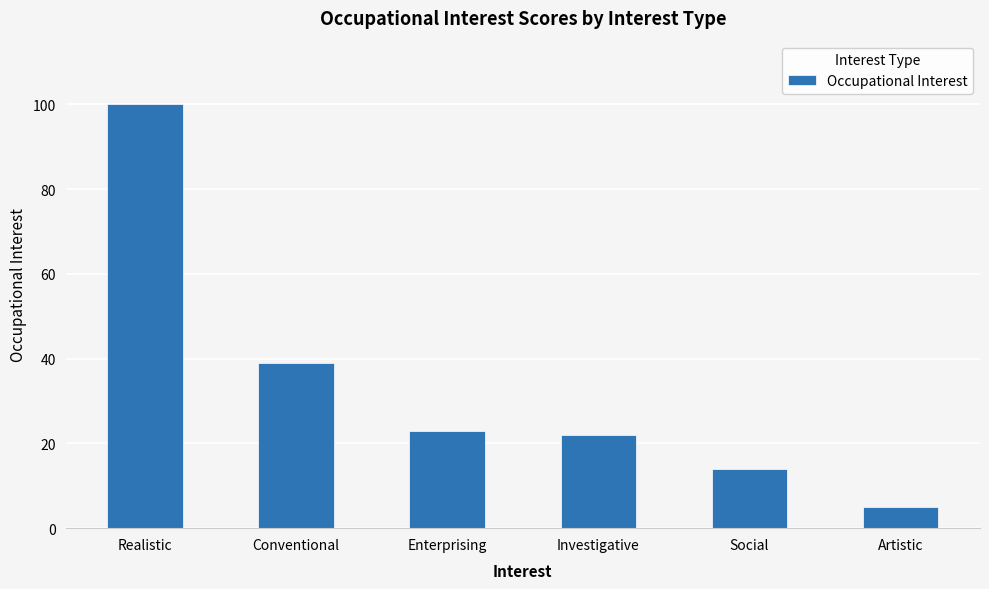

What is the value of the 1st bar from the left?

100